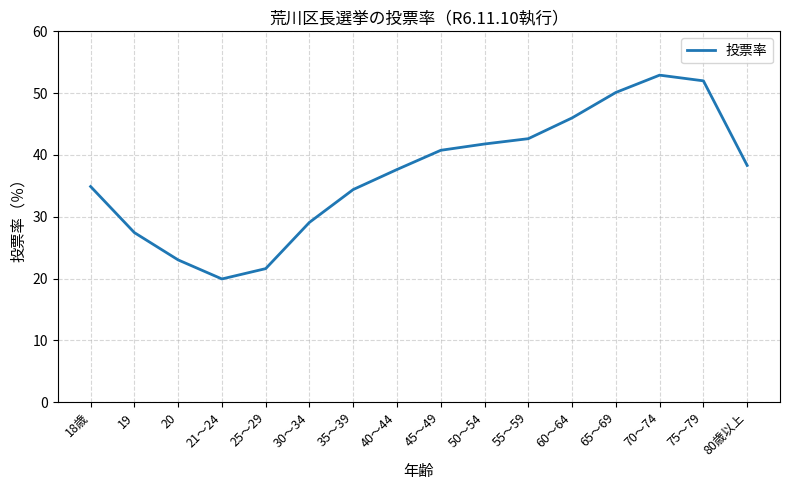

List the labels in order of value, smallest first.

21～24, 25～29, 20, 19, 30～34, 35～39, 18歳, 40～44, 80歳以上, 45～49, 50～54, 55～59, 60～64, 65～69, 75～79, 70～74